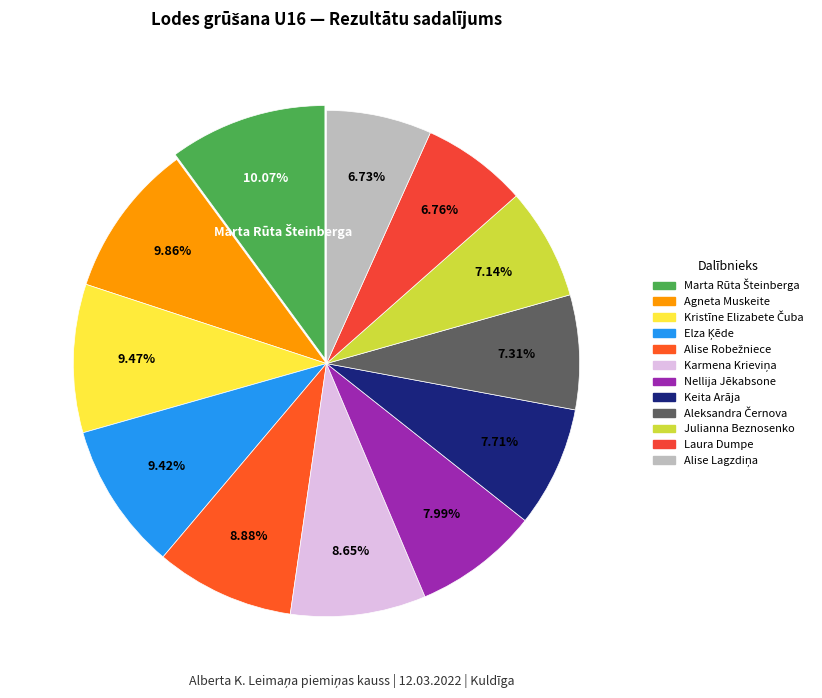

How many slices are in this pie chart?

12